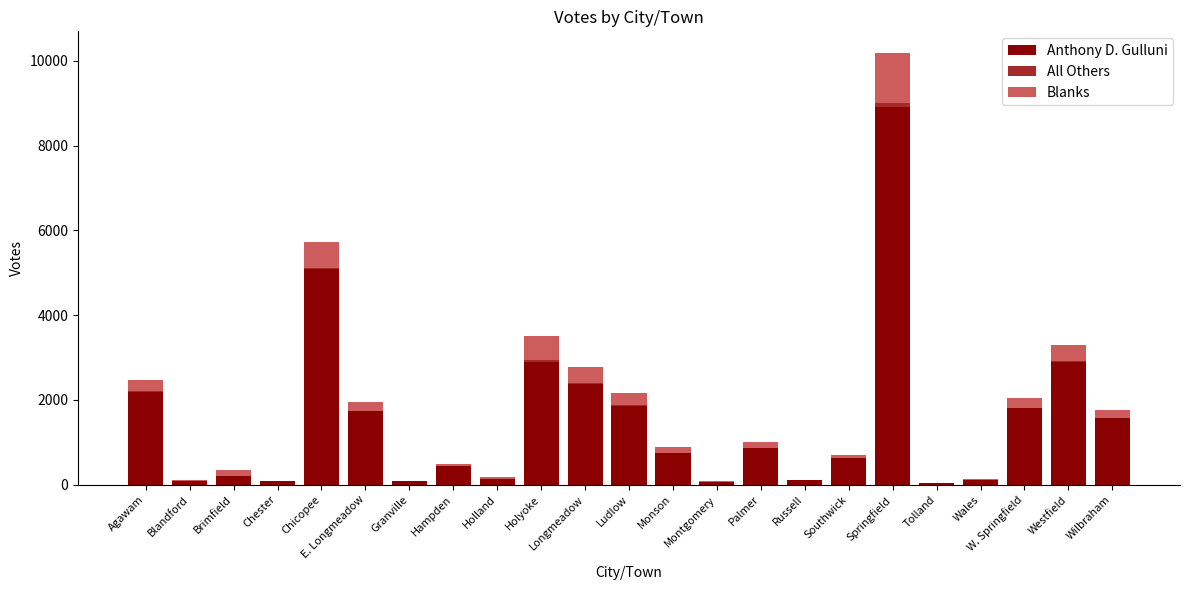

At which label does Anthony D. Gulluni first exceed 756?

Agawam